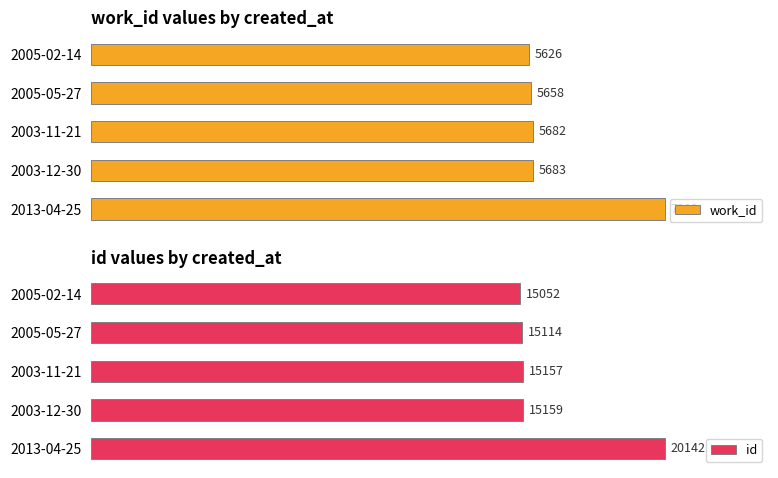

List the labels in order of work_id value, largest first.

2013-04-25, 2003-12-30, 2003-11-21, 2005-05-27, 2005-02-14